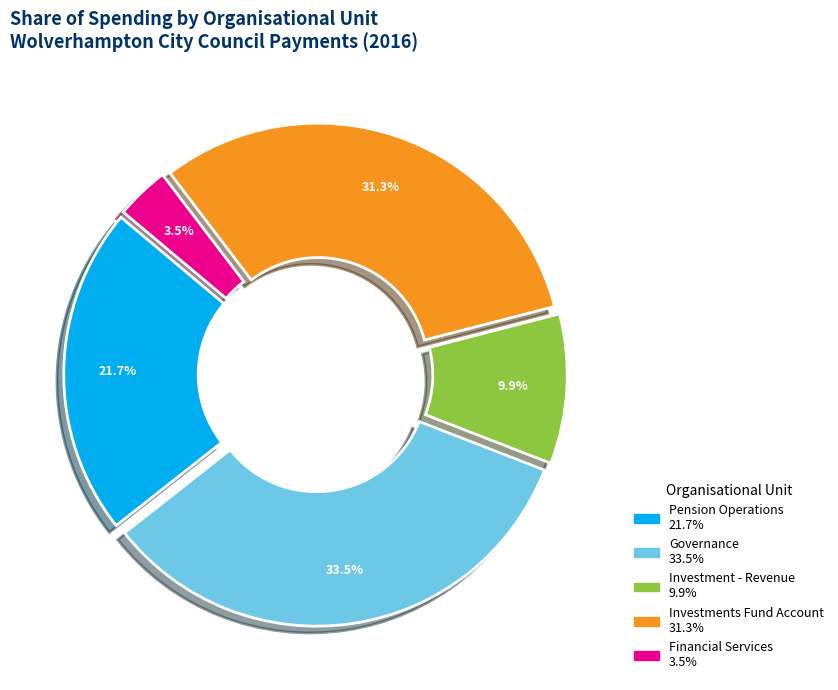

Is there a majority slice in this chart?

No